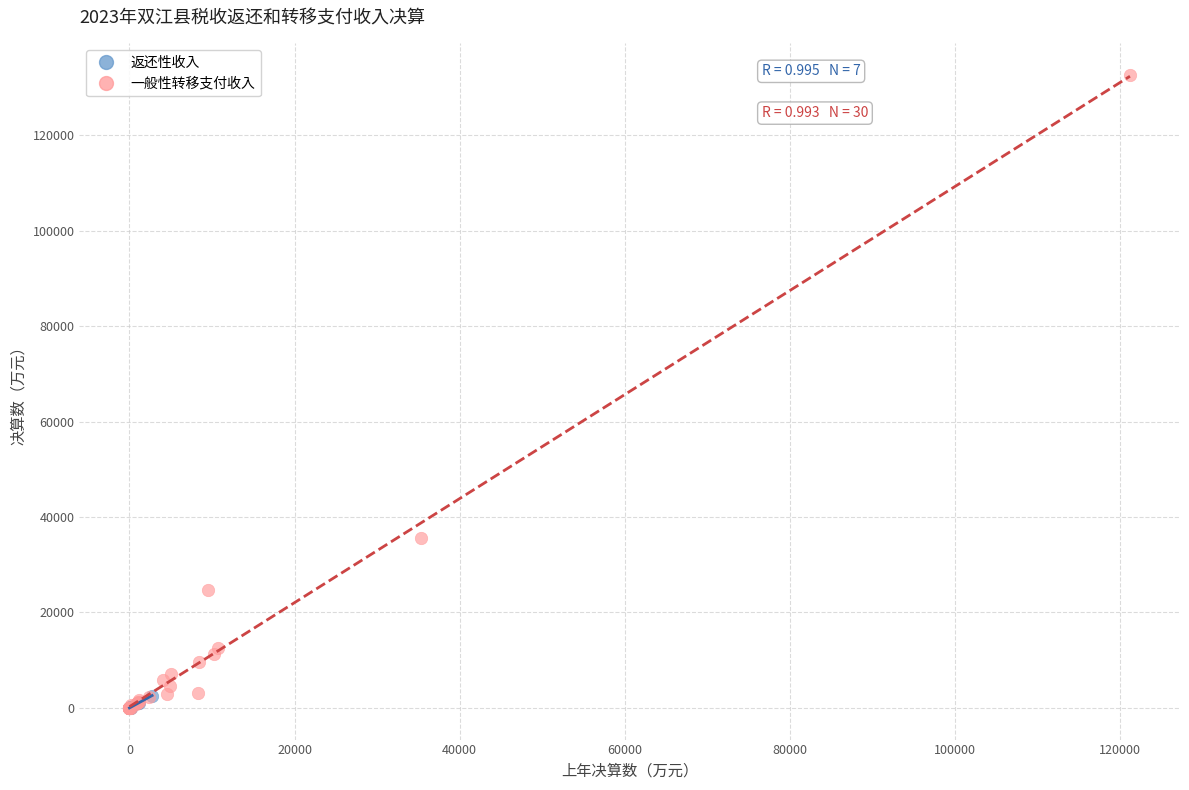

Which series reaches the maximum Y coordinate?

一般性转移支付收入